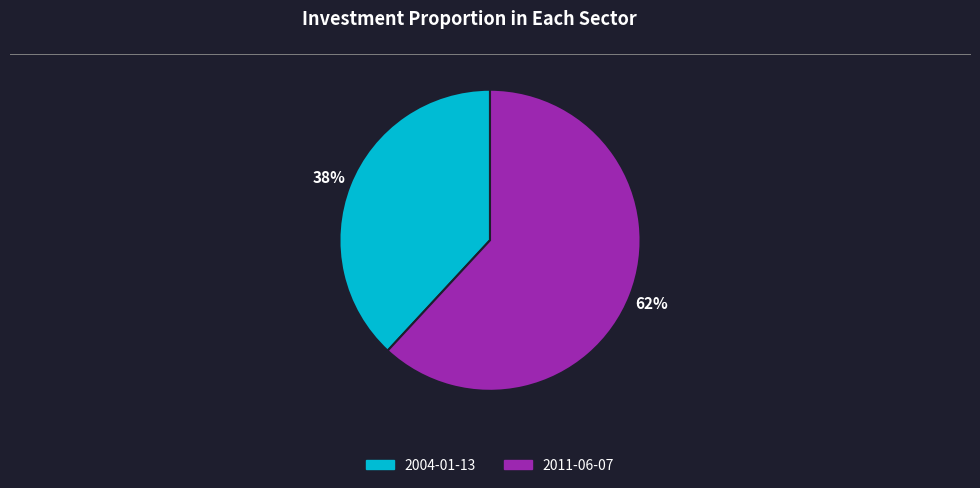

The 2004-01-13 slice represents 38% of the pie. True or false?

True